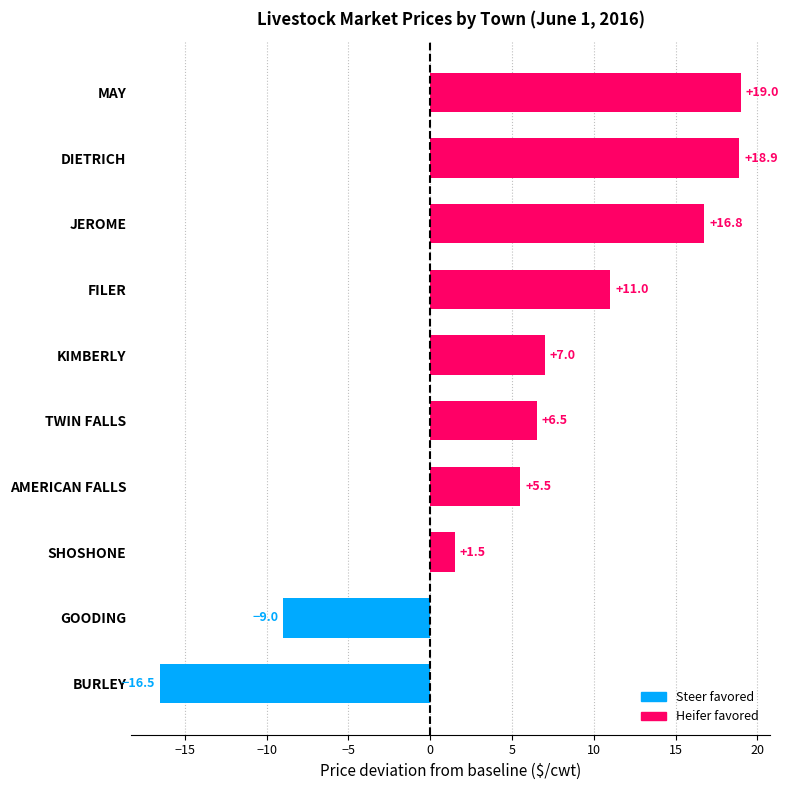

List the labels in order of value, smallest first.

BURLEY, GOODING, SHOSHONE, AMERICAN FALLS, TWIN FALLS, KIMBERLY, FILER, JEROME, DIETRICH, MAY